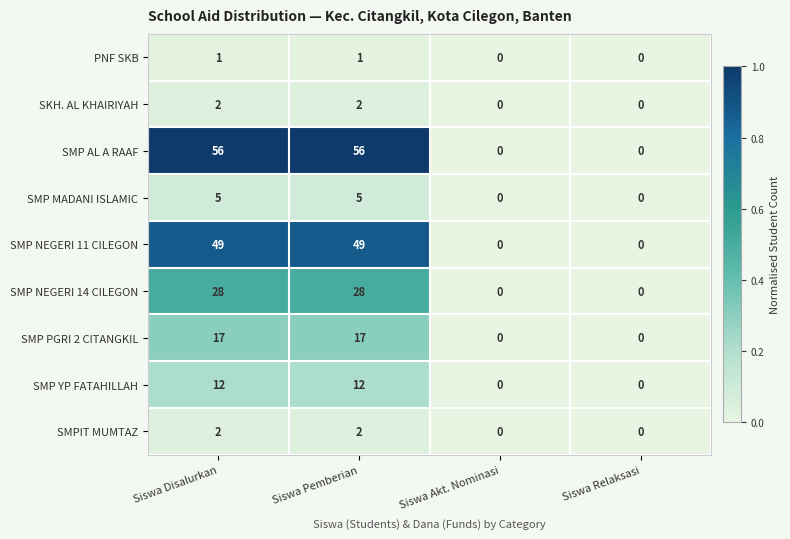

How many values in the SMP NEGERI 11 CILEGON series are below 49?

2